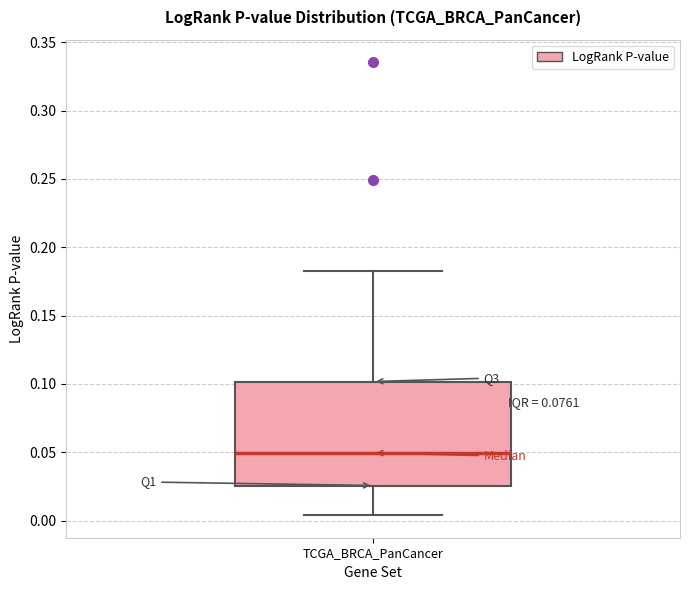

Transcribe this box plot: give where the median line is, the range the box spans, and where the two whiskers end, as read against the y-axis. The values are not printed on the chart, so give them approximately, as read against the axis.

median 0.050, box 0.025 to 0.100, whiskers 0.005 to 0.185